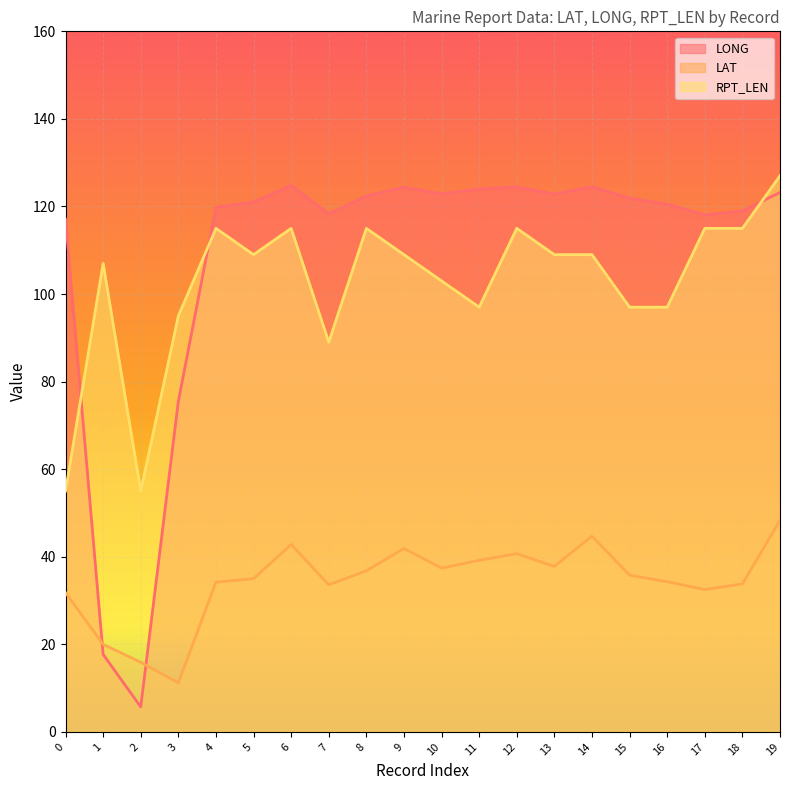

Reading left to right, transcribe all the data shown in this chart.

LONG: 0=117.1	1=17.7	2=5.7	3=75.5	4=119.8	5=121.0	6=124.8	7=118.3	8=122.4	9=124.4	10=122.9	11=124.0	12=124.5	13=122.8	14=124.5	15=121.9	16=120.5	17=118.1	18=119.0	19=123.2
LAT: 0=31.8	1=20.0	2=15.9	3=11.2	4=34.2	5=35.0	6=42.8	7=33.6	8=36.8	9=41.9	10=37.4	11=39.2	12=40.7	13=37.8	14=44.7	15=35.8	16=34.3	17=32.5	18=33.8	19=48.3
RPT_LEN: 0=55.0	1=107.0	2=55.0	3=95.0	4=115.0	5=109.0	6=115.0	7=89.0	8=115.0	9=109.0	10=103.0	11=97.0	12=115.0	13=109.0	14=109.0	15=97.0	16=97.0	17=115.0	18=115.0	19=127.0